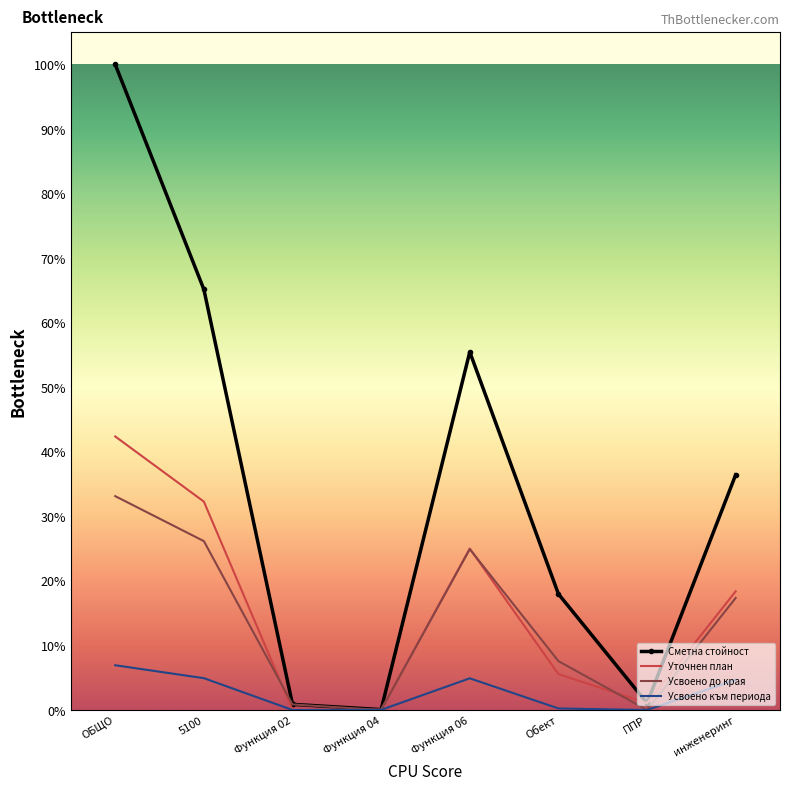

Reading left to right, what are all the values shown in this chart?

Сметна стойност: ОБЩО=57460508	5100=37434977	Функция 02=500000	Функция 04=35640	Функция 06=31869797	Обект=10327717	ППР=607598	инженеринг=20934482
Уточнен план: ОБЩО=24345838	5100=18548355	Функция 02=6356	Функция 04=35640	Функция 06=14363027	Обект=3194467	ППР=607598	инженеринг=10560962
Усвоено до края: ОБЩО=19032934	5100=15029828	Функция 02=493644	Функция 04=0	Функция 06=14321494	Обект=4349628	ППР=0	инженеринг=9971866
Усвоено към периода: ОБЩО=3981250	5100=2831013	Функция 02=0	Функция 04=10692	Функция 06=2819481	Обект=136961	ППР=0	инженеринг=2682520